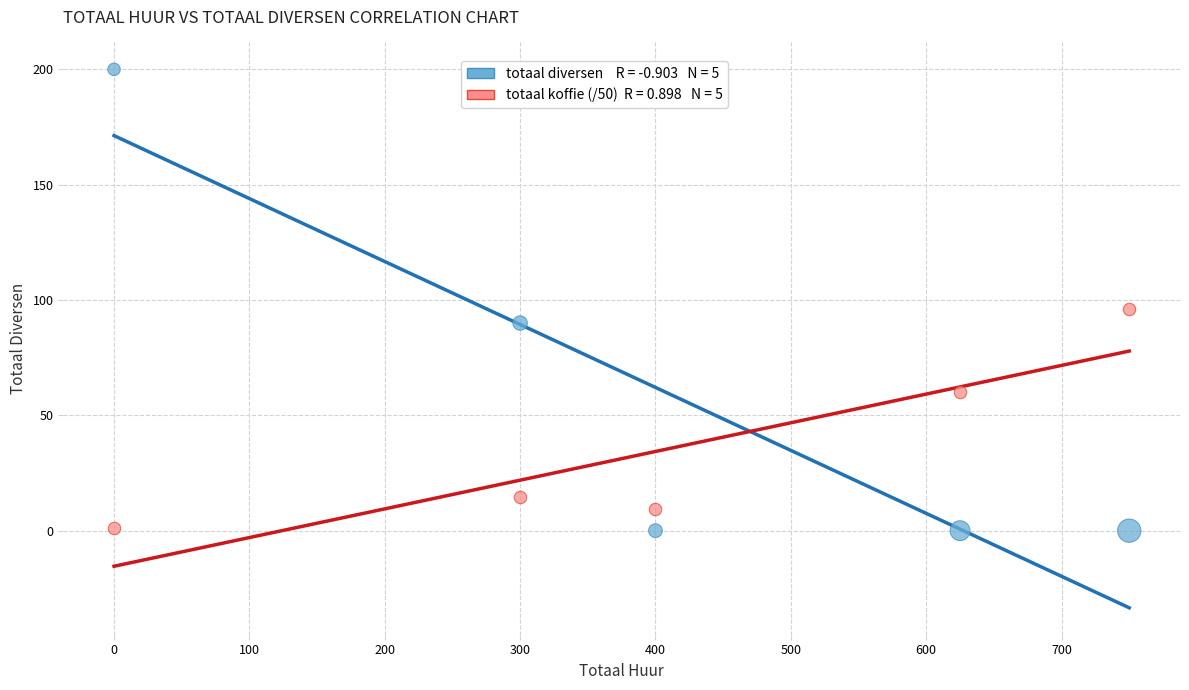

Across all data points, what is the average Y value?

47.1